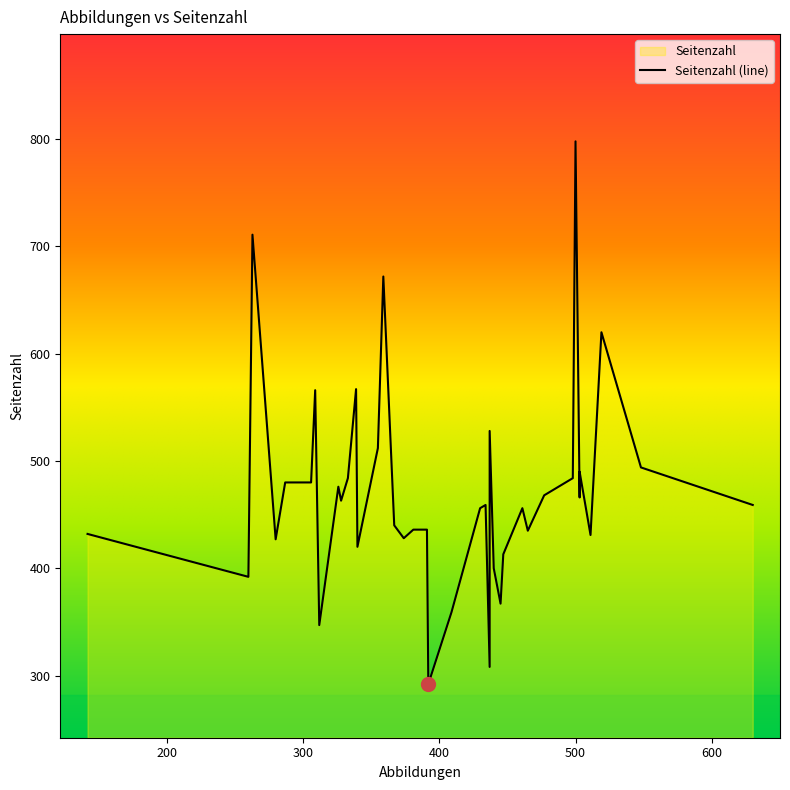

What is the change in value from 339 to 461?

-111